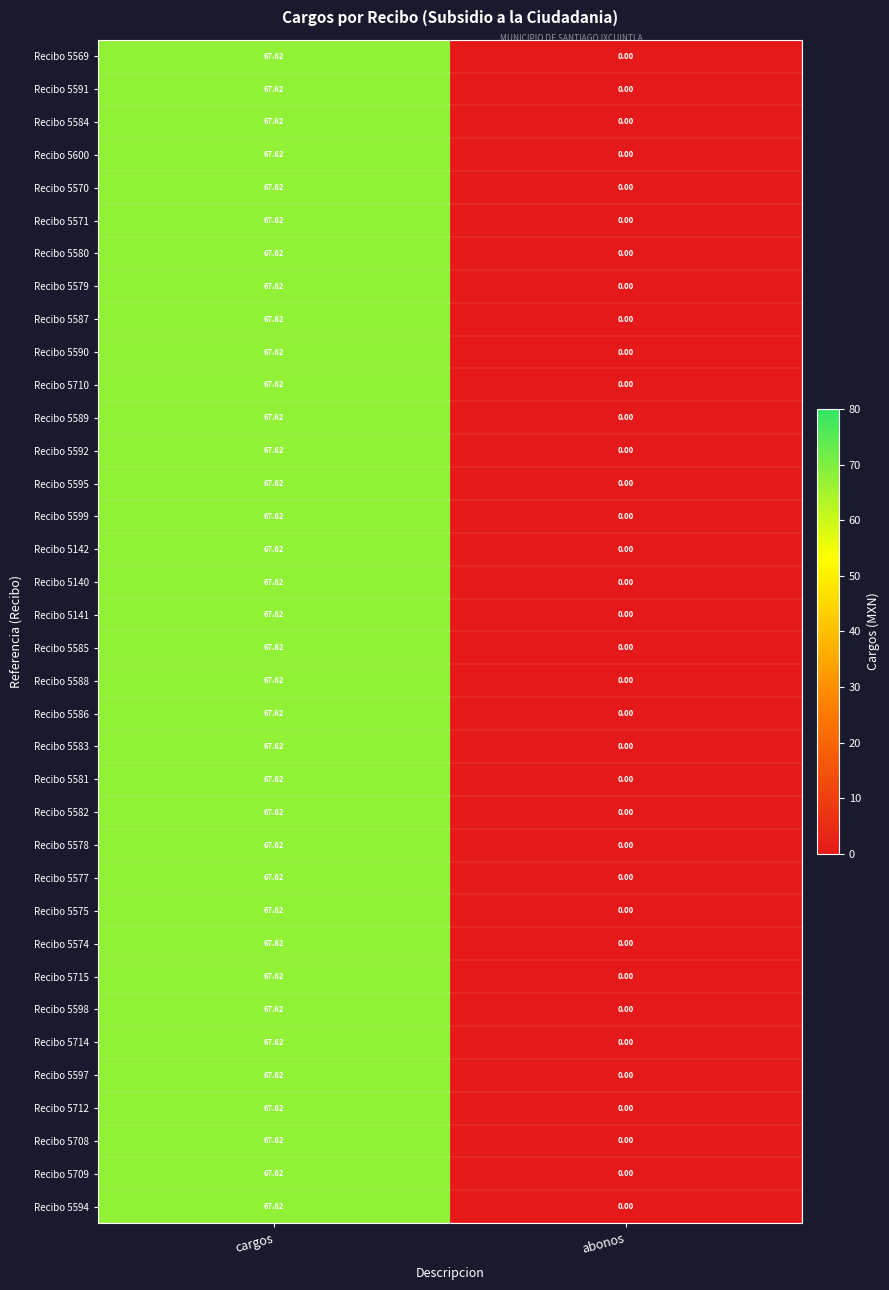

Is the value of Recibo 5715 at abonos greater than the value of Recibo 5592 at cargos?

No